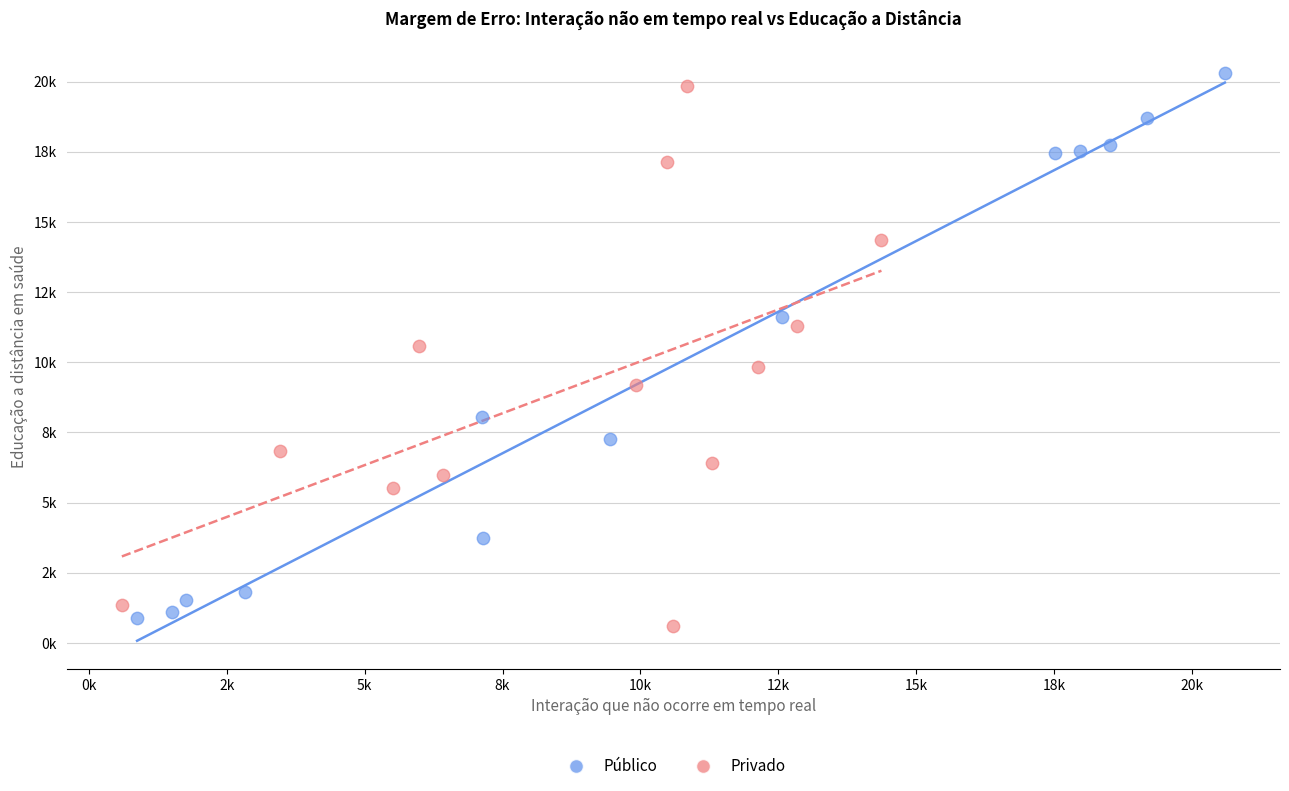

What are all the series names shown in the legend?

Público, Privado